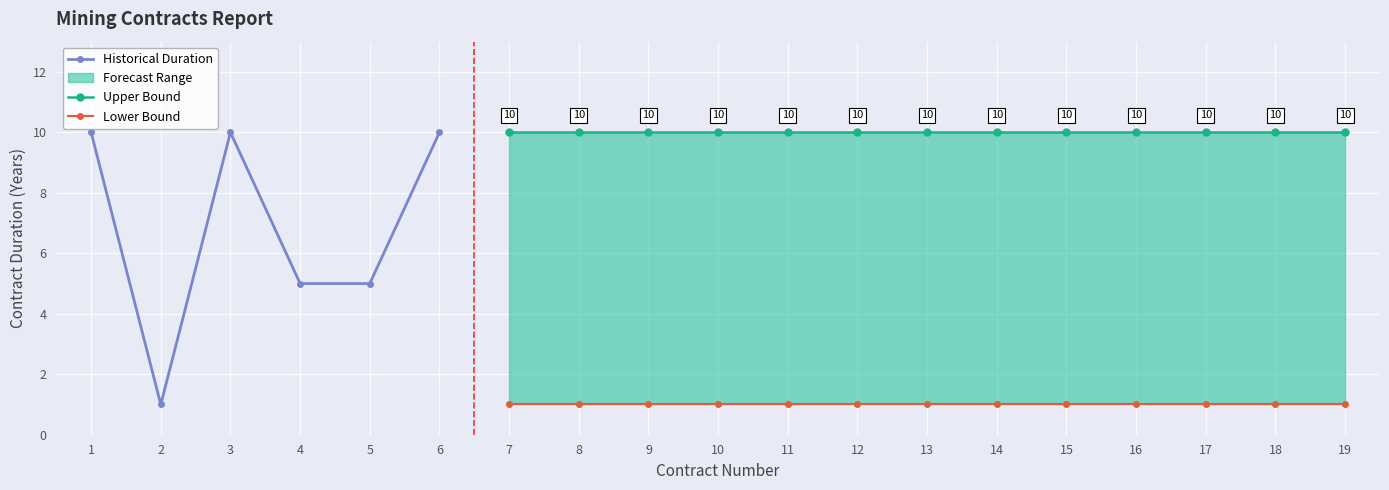

True or false: Contract Number and upper intersect in this chart.

False